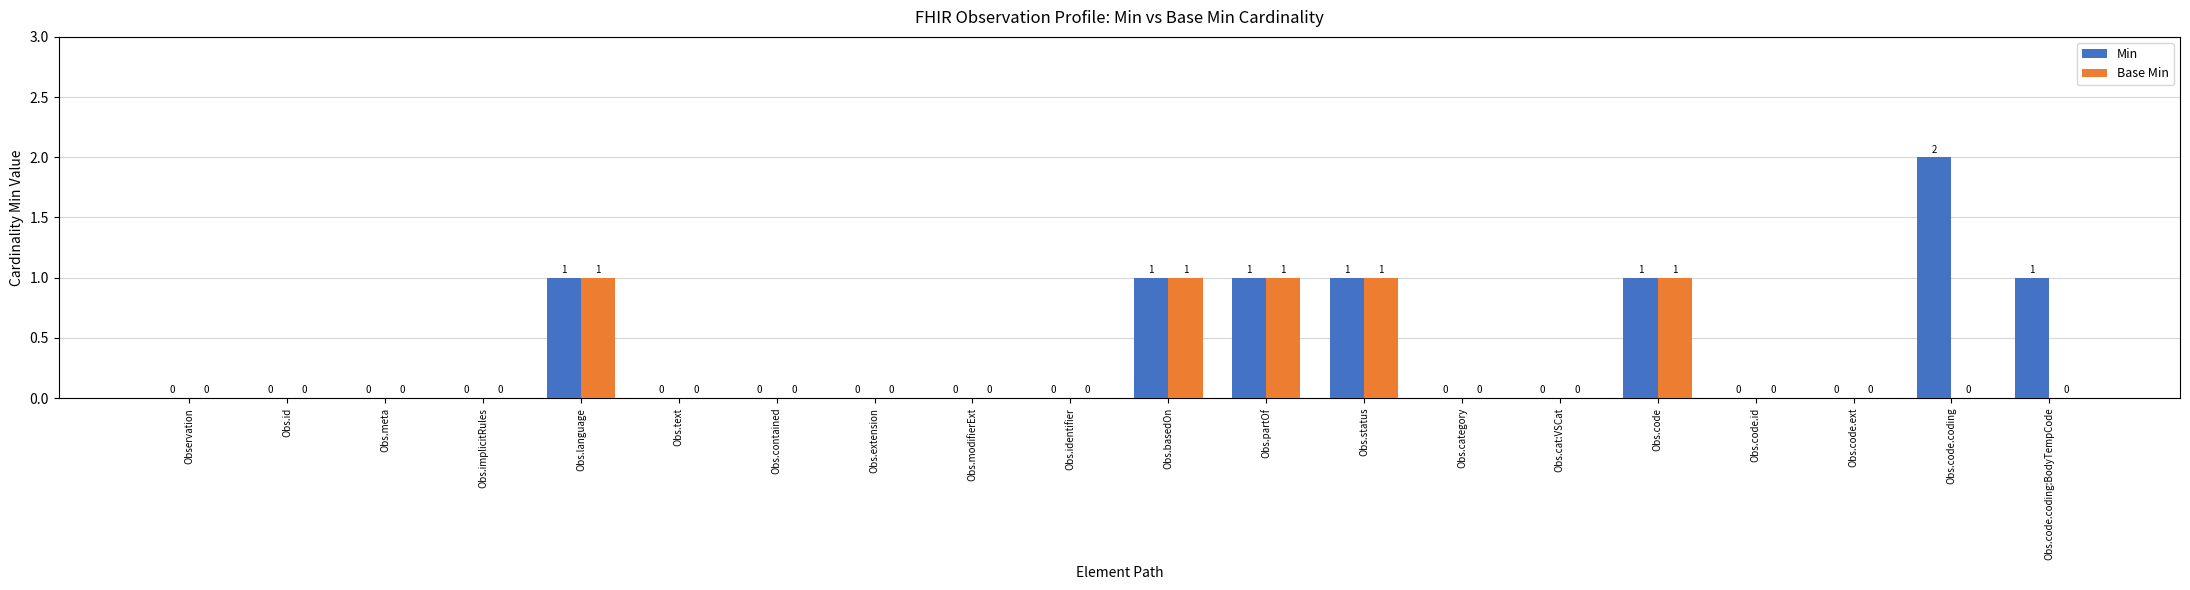

Reading left to right, list all the values displayed in this chart.

Min: Observation=0	Obs.id=0	Obs.meta=0	Obs.implicitRules=0	Obs.language=1	Obs.text=0	Obs.contained=0	Obs.extension=0	Obs.modifierExt=0	Obs.identifier=0	Obs.basedOn=1	Obs.partOf=1	Obs.status=1	Obs.category=0	Obs.cat:VSCat=0	Obs.code=1	Obs.code.id=0	Obs.code.ext=0	Obs.code.coding=2	Obs.code.coding:BodyTempCode=1
Base Min: Observation=0	Obs.id=0	Obs.meta=0	Obs.implicitRules=0	Obs.language=1	Obs.text=0	Obs.contained=0	Obs.extension=0	Obs.modifierExt=0	Obs.identifier=0	Obs.basedOn=1	Obs.partOf=1	Obs.status=1	Obs.category=0	Obs.cat:VSCat=0	Obs.code=1	Obs.code.id=0	Obs.code.ext=0	Obs.code.coding=0	Obs.code.coding:BodyTempCode=0